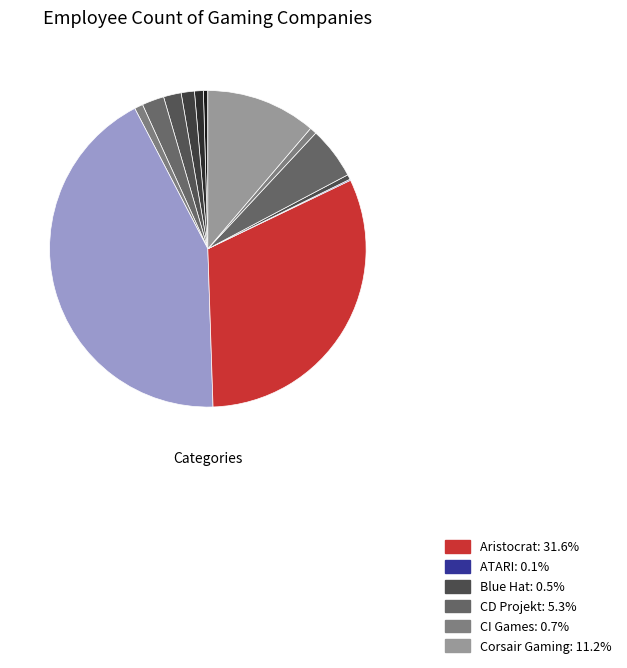

Count the number of slices in the pie.

13